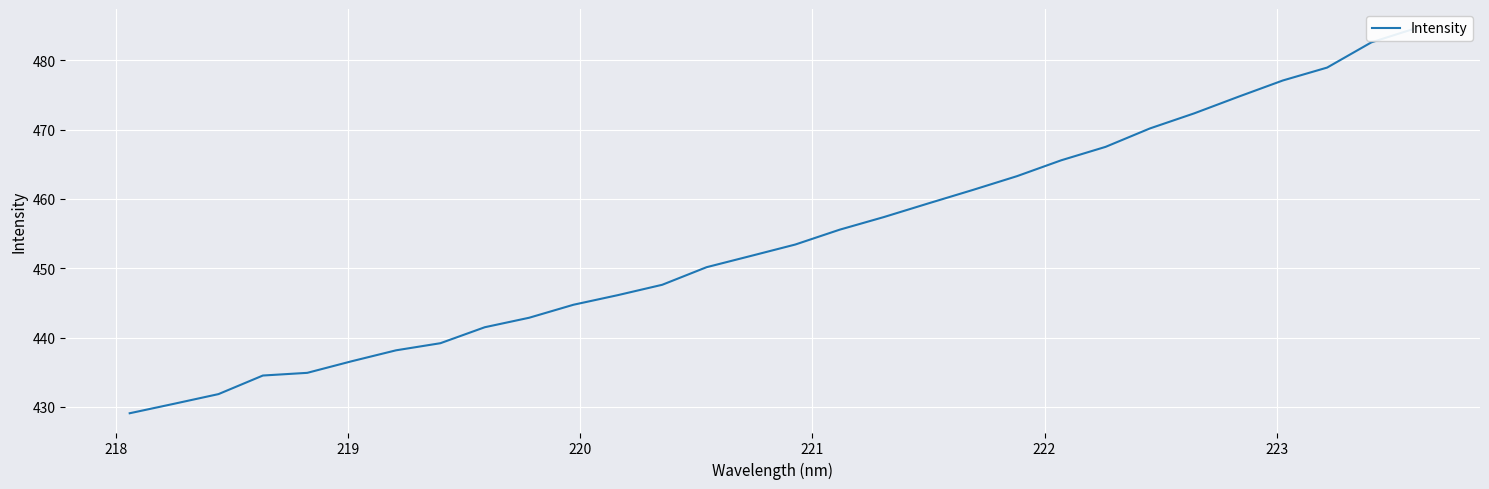

Reading left to right, extract all data points from this chart.

429.1	430.4	431.8	434.5	434.9	436.6	438.2	439.2	441.5	442.9	444.7	446.1	447.6	450.1	451.8	453.4	455.6	457.4	459.3	461.3	463.3	465.6	467.5	470.2	472.3	474.7	477.1	478.9	482.6	484.6